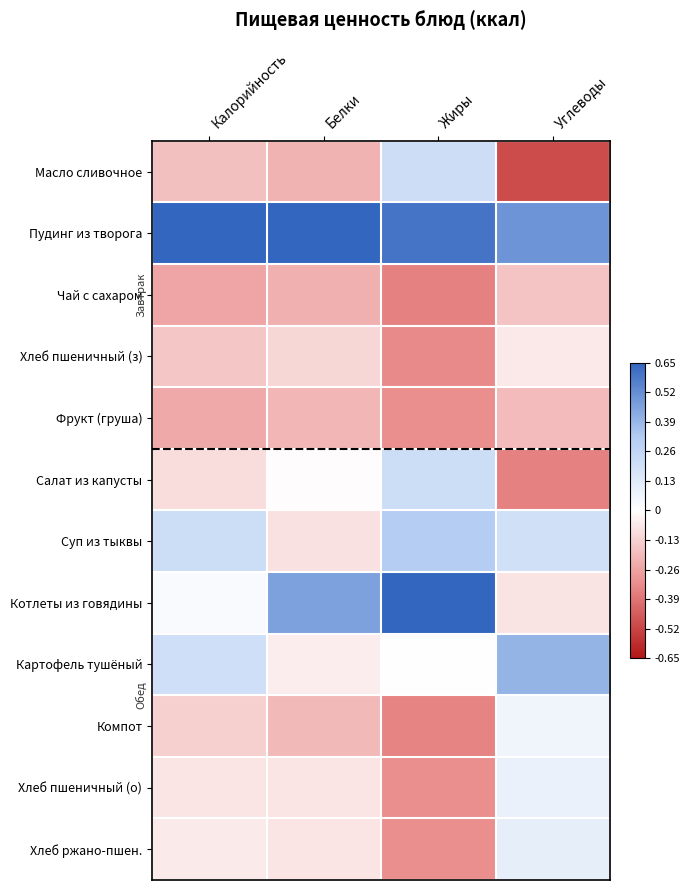

Which series has the largest total across all categories?

Пудинг из творога